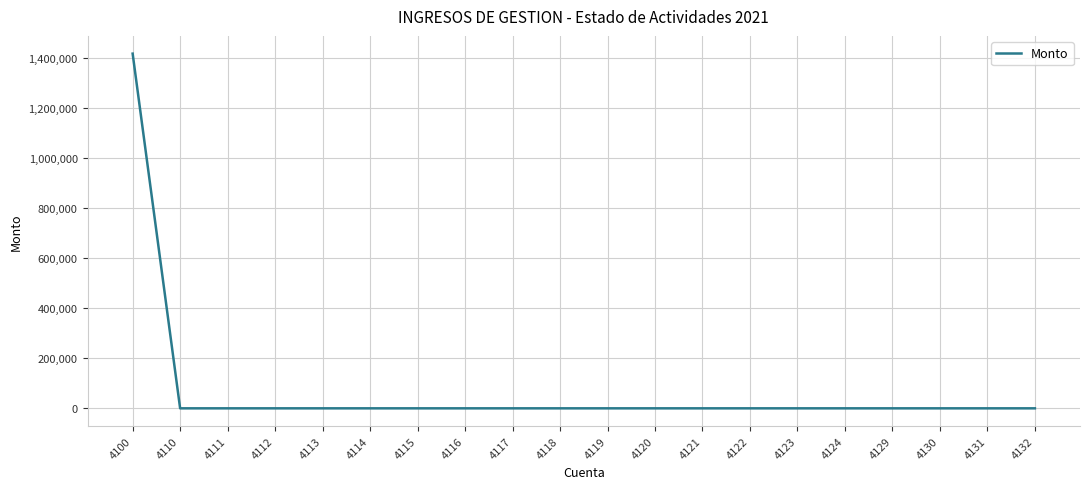

How many values exceed 0?

1